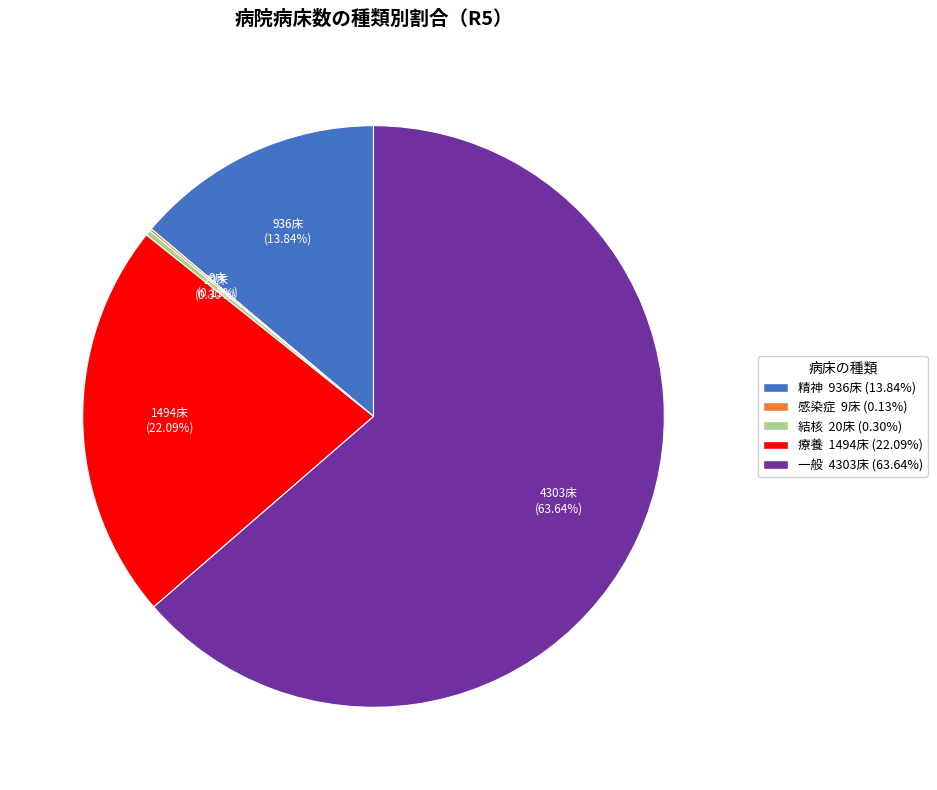

Which category has the biggest portion of the pie?

一般